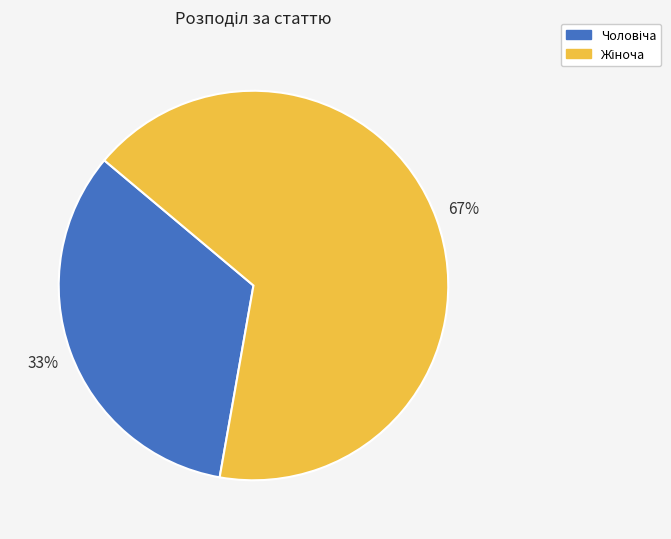

Does any single category account for the majority?

Yes